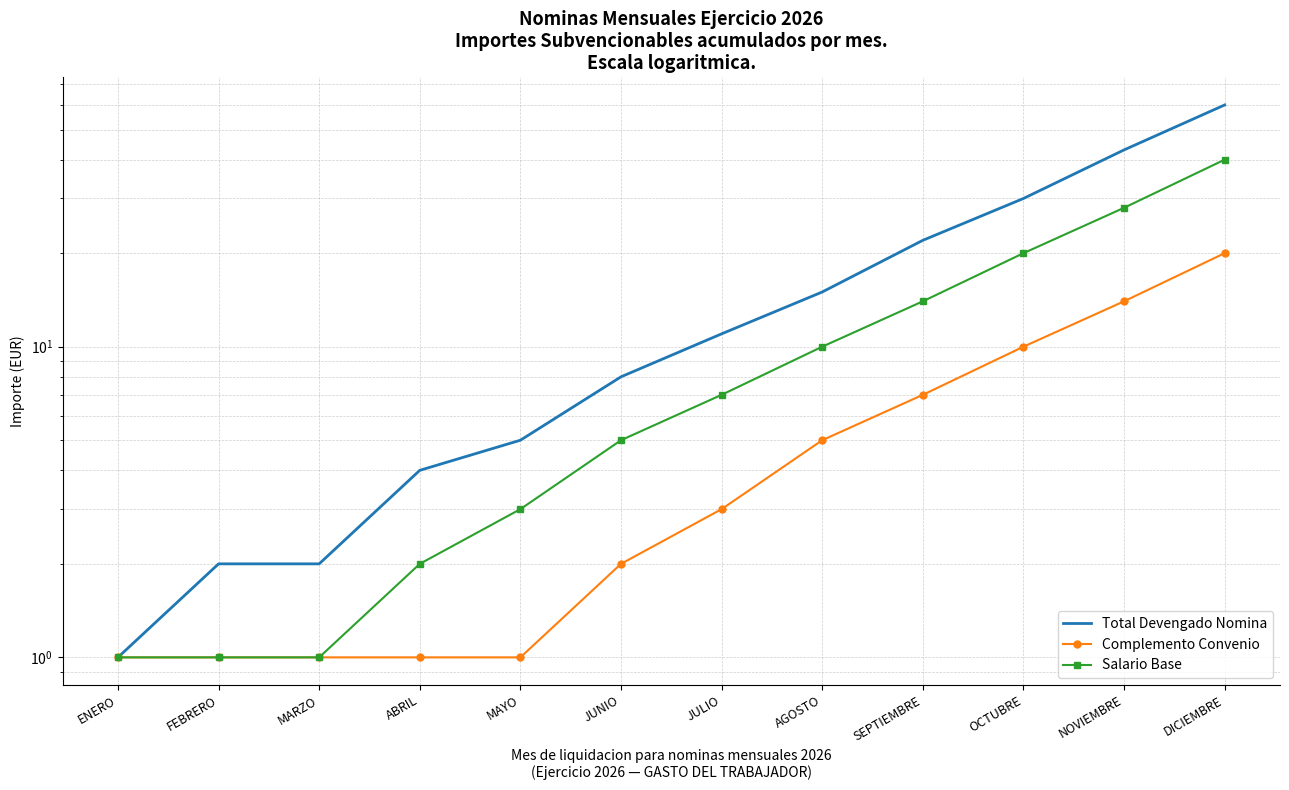

What is the highest value of the Complemento Convenio series?

20